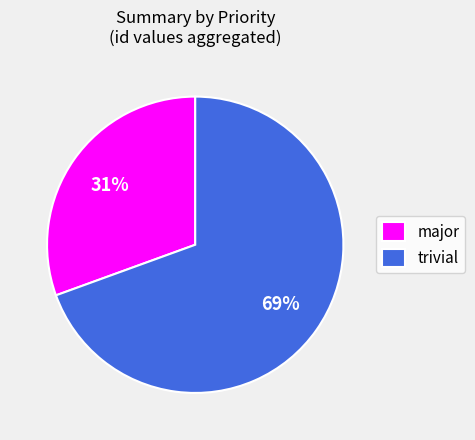

Which slice is the smallest?

major